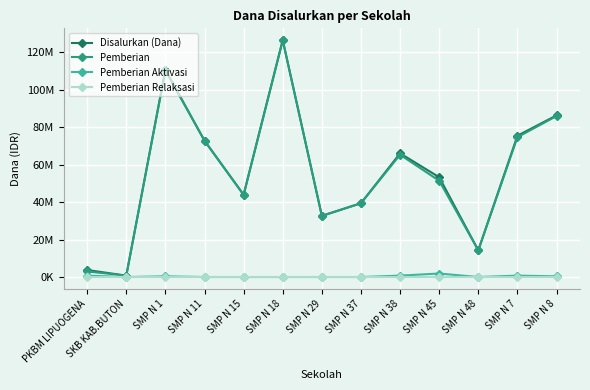

What are all the series names shown in the legend?

Disalurkan (Dana), Pemberian, Pemberian Aktivasi, Pemberian Relaksasi